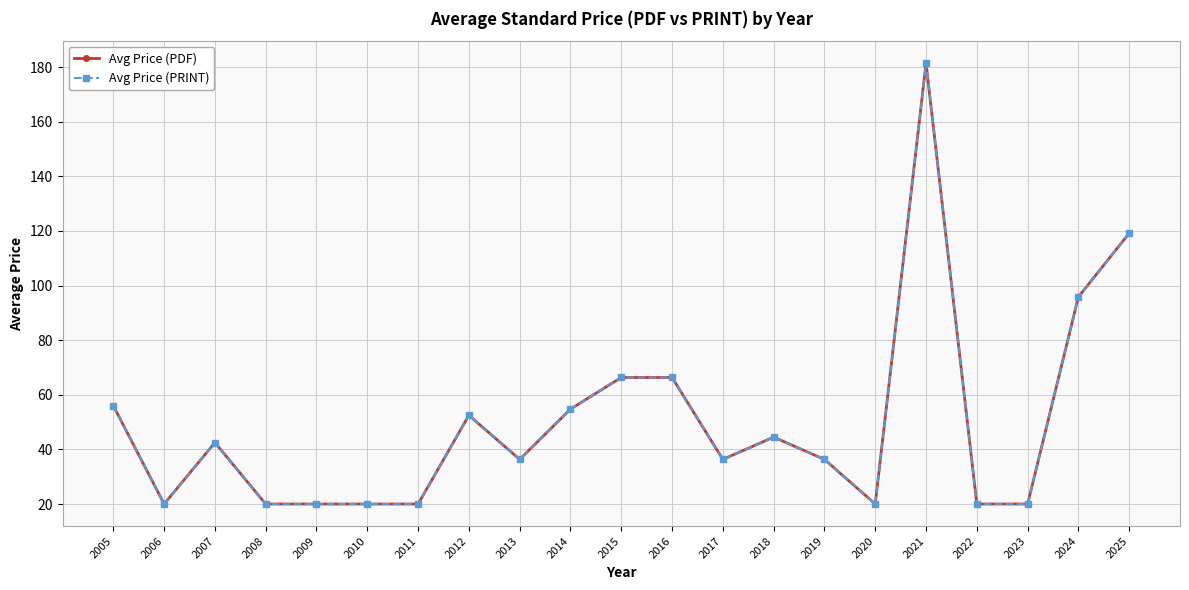

Does the chart have visible grid lines?

Yes